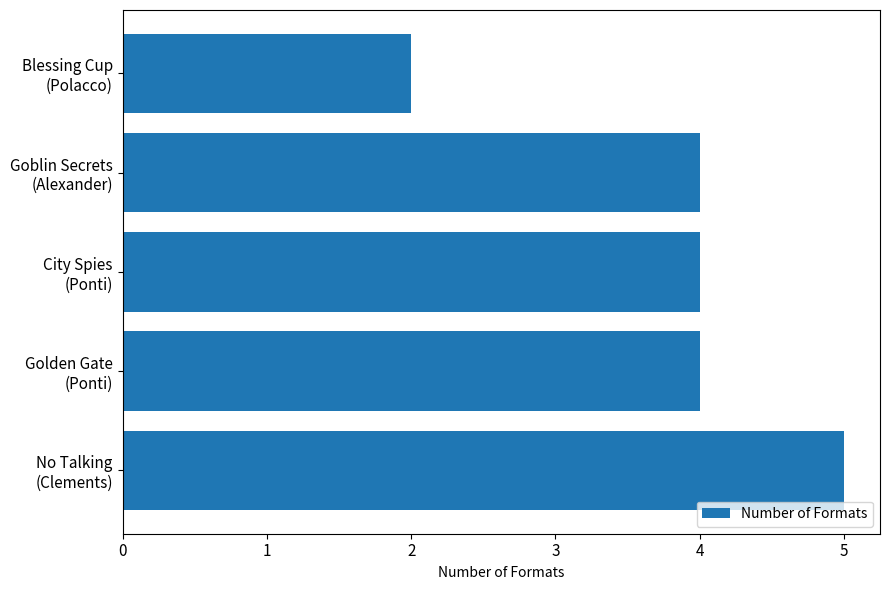

Does the chart contain stacked bars?

No